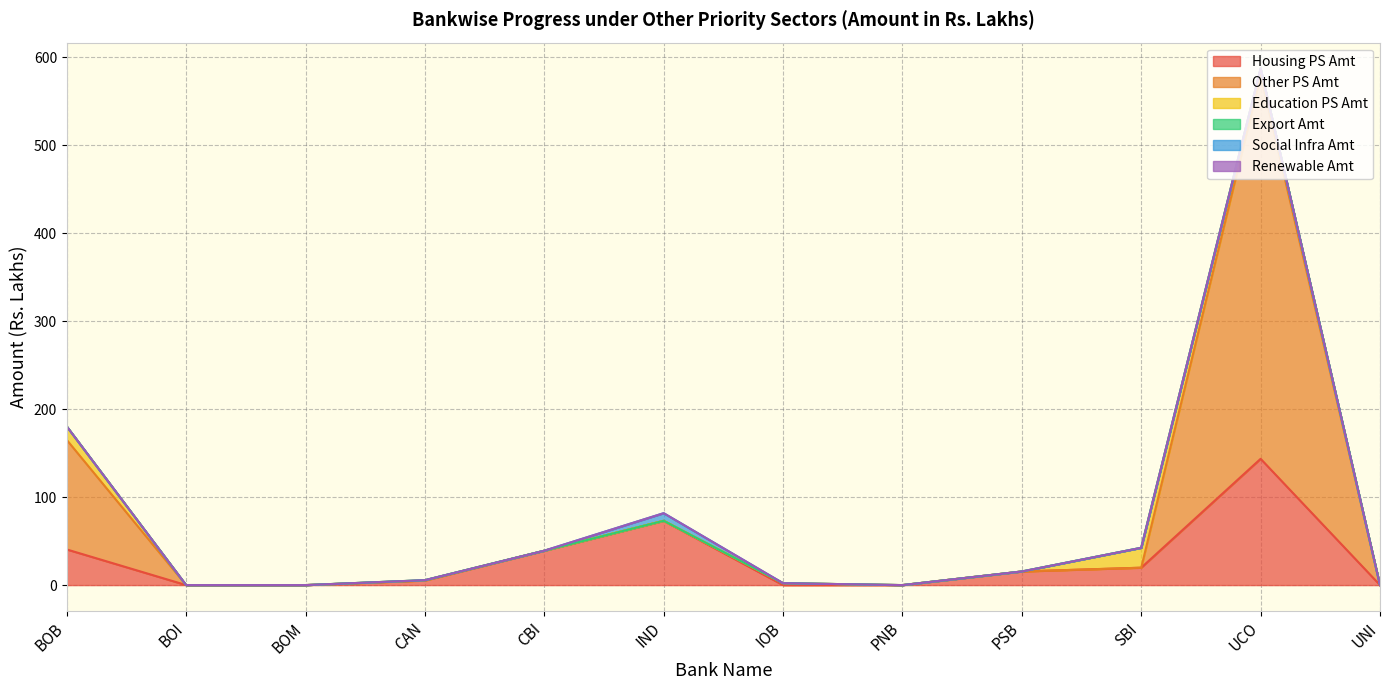

List the labels in order of Other PS Amt value, smallest first.

BOI, BOM, CAN, PNB, PSB, SBI, UNI, IND, CBI, IOB, BOB, UCO